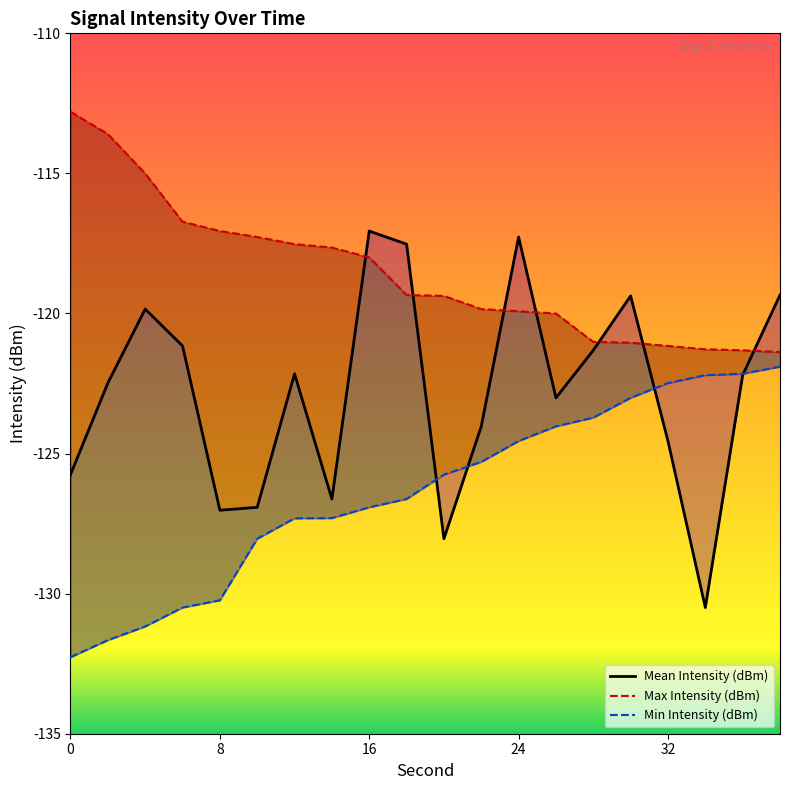

The value of Max Intensity (dBm) at 34 is -121.3. True or false?

True